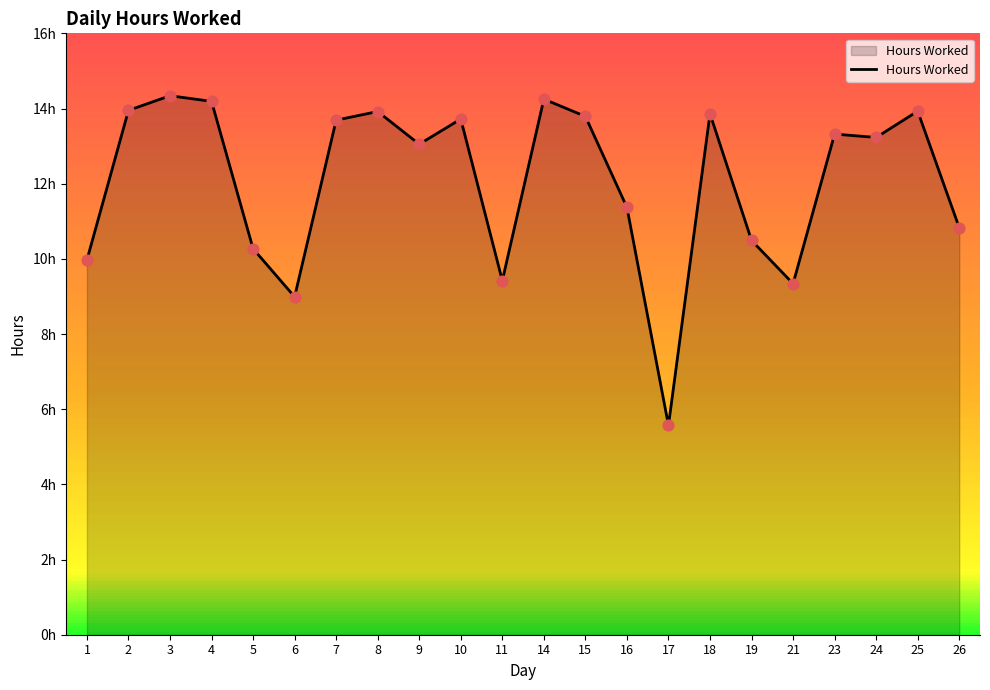

What is the change in value from 7 to 18?

+0.2